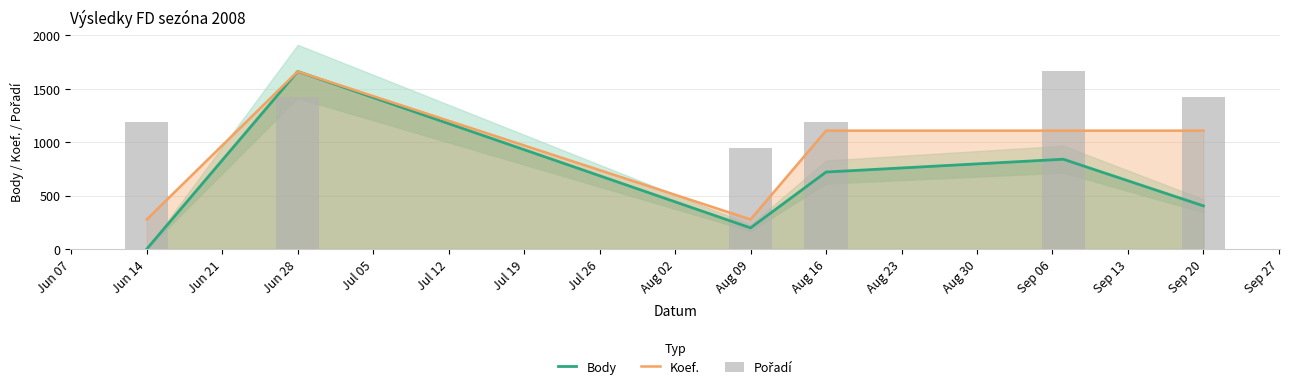

How many values in the Body series exceed 721?

2